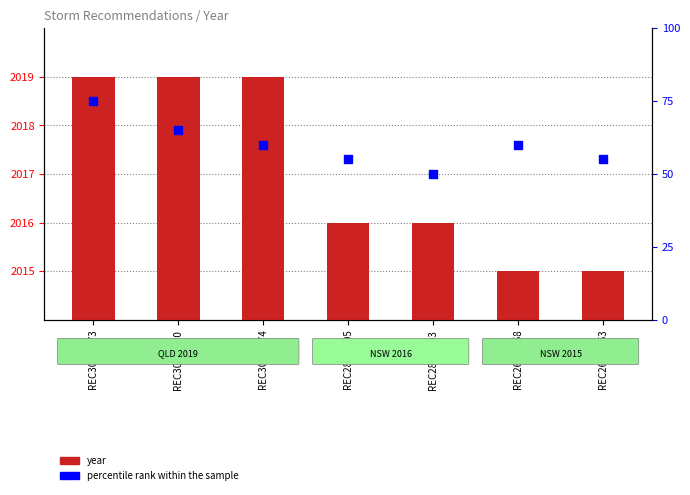

Which series has the largest total across all categories?

year